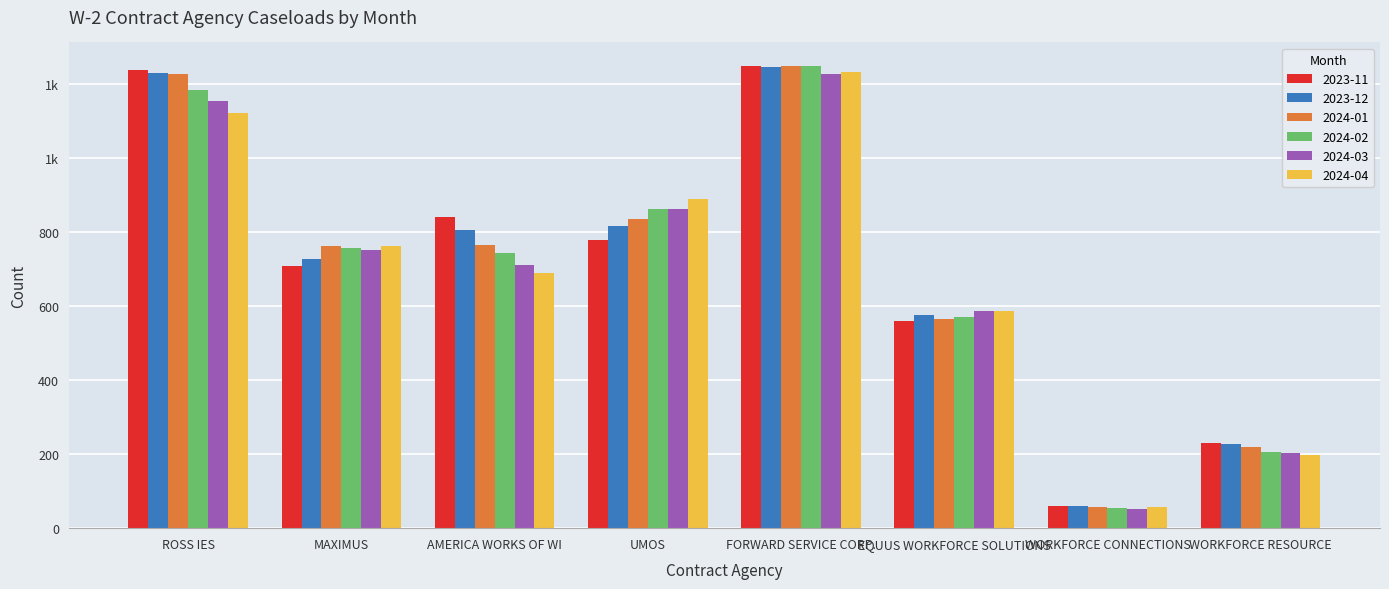

Does the chart contain any negative values?

No